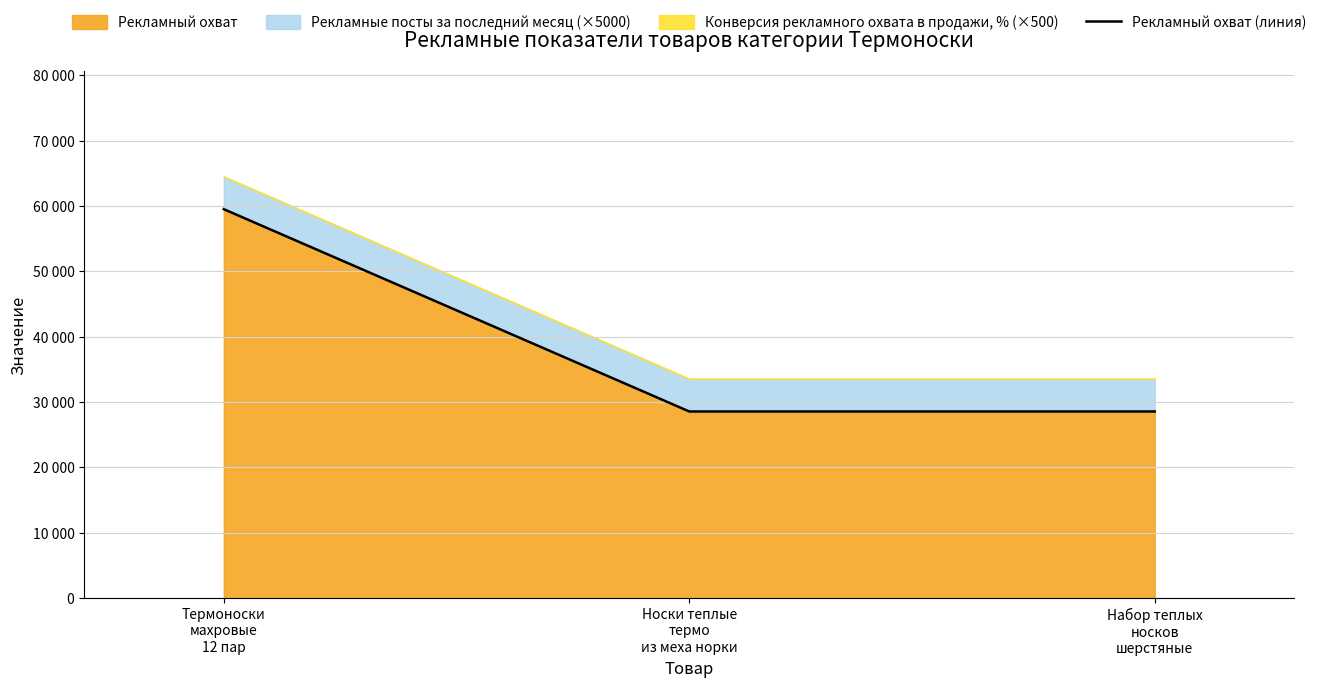

What is the value of the 1st point from the left?

59532